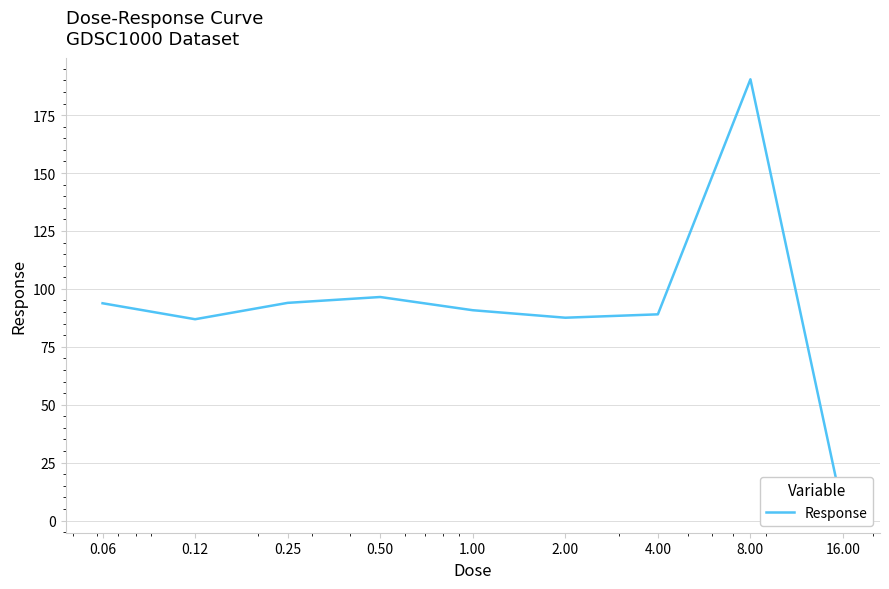

True or false: the data shows 57.4 at 0.50.

False